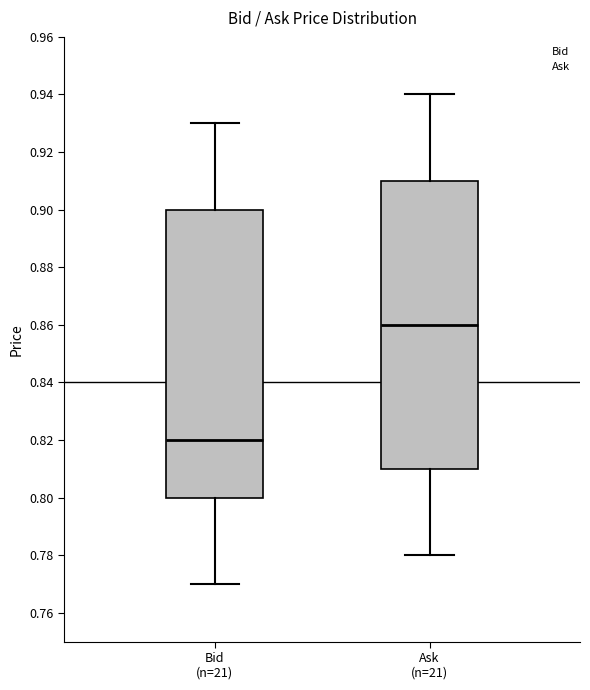

Which box's median line is the highest?

Ask (n=21)